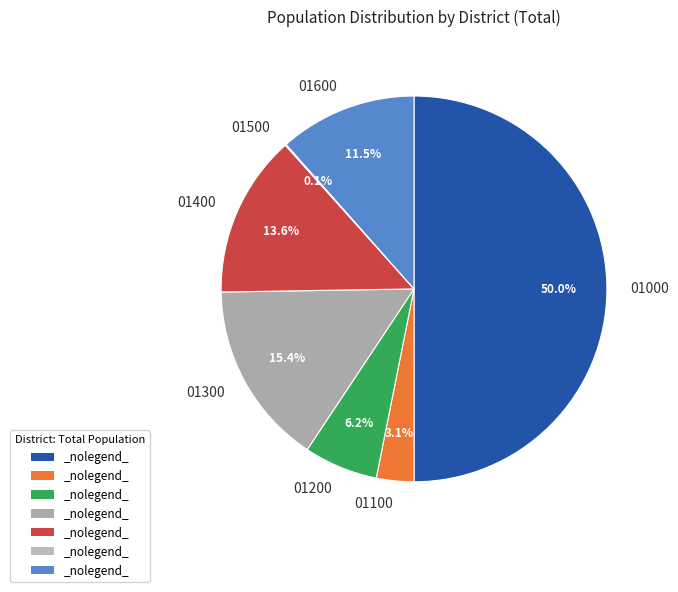

Which slice is the largest?

01000